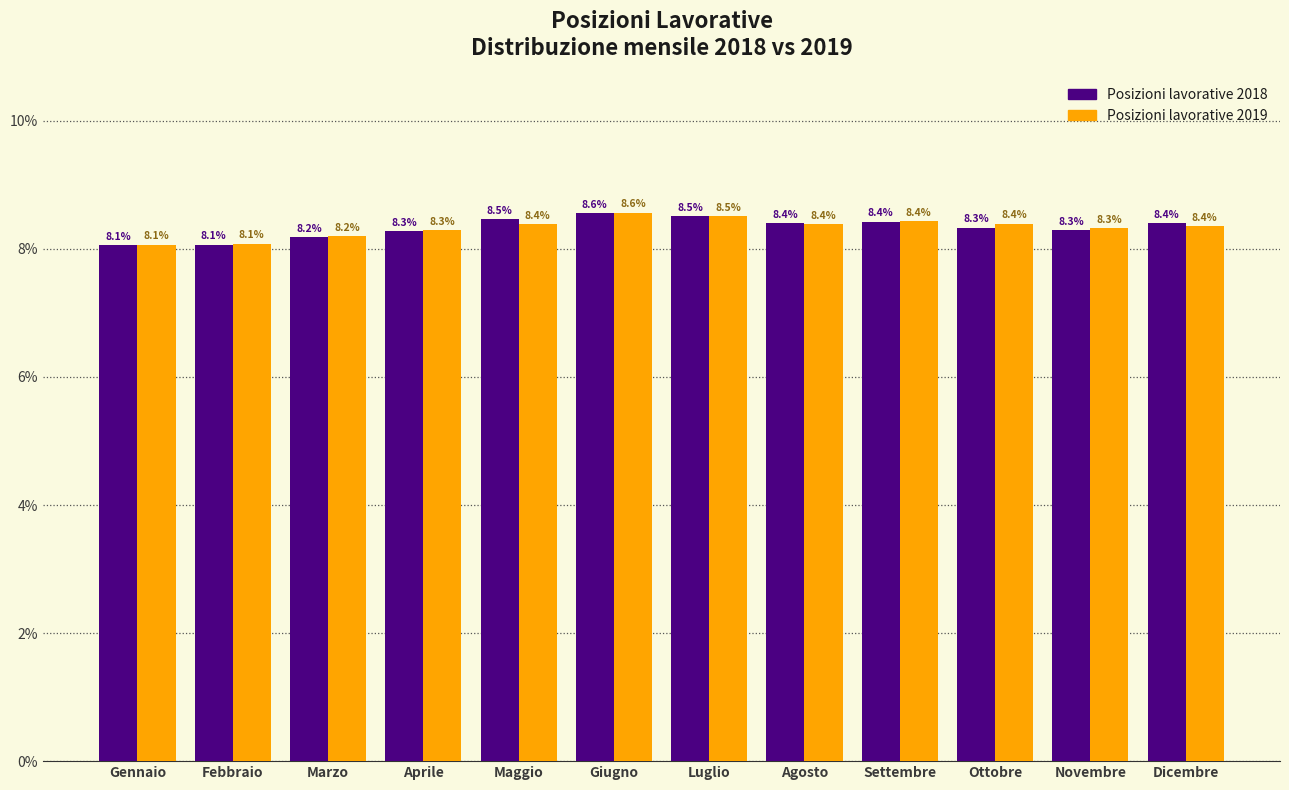

Reading left to right, extract all data points from this chart.

Posizioni lavorative 2018: Gennaio=8.1	Febbraio=8.1	Marzo=8.2	Aprile=8.3	Maggio=8.5	Giugno=8.6	Luglio=8.5	Agosto=8.4	Settembre=8.4	Ottobre=8.3	Novembre=8.3	Dicembre=8.4
Posizioni lavorative 2019: Gennaio=8.1	Febbraio=8.1	Marzo=8.2	Aprile=8.3	Maggio=8.4	Giugno=8.6	Luglio=8.5	Agosto=8.4	Settembre=8.4	Ottobre=8.4	Novembre=8.3	Dicembre=8.4